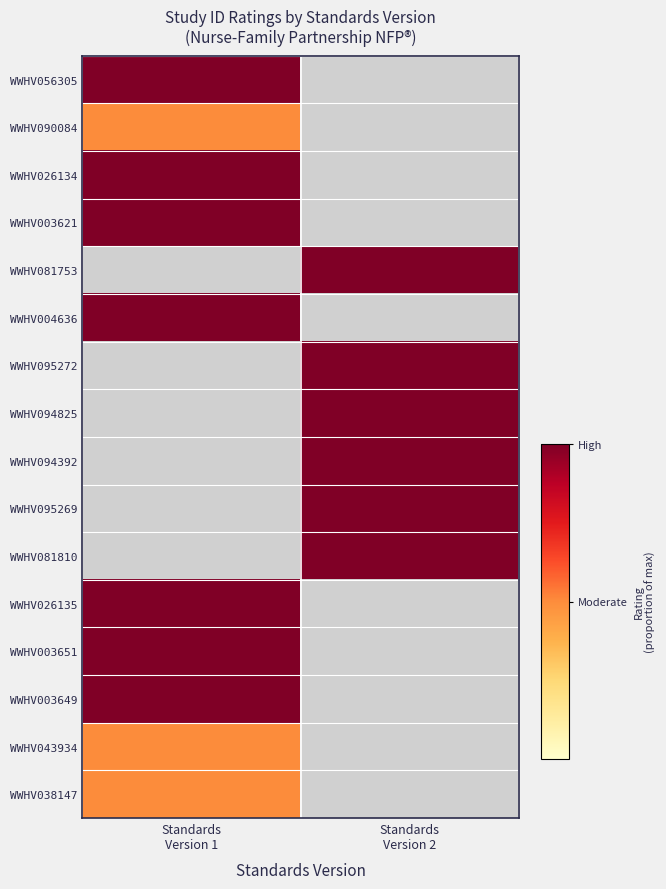

The value of WWHV026134 at Standards Version 1 is 1.8. True or false?

False